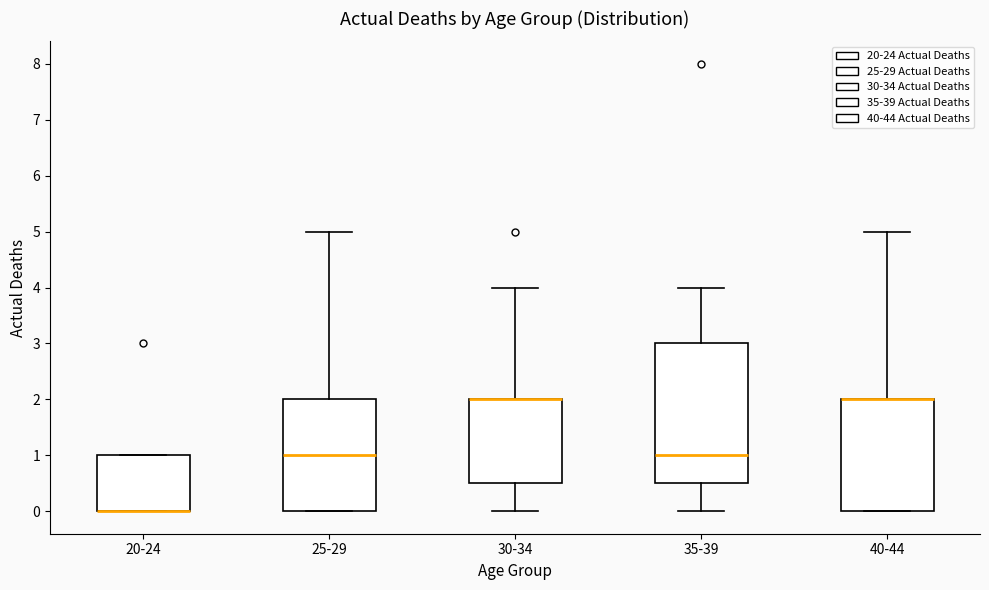

Reading left to right, transcribe this box plot: for each box, give where its median line is, the range the box spans, and where its two whiskers end, as read against the y-axis. The values are not printed on the chart, so give them approximately, as read against the axis.

20-24: median 0.0 (drawn on the box's lower edge), box 0.0 to 1.0, whiskers 0.0 to 1.0
25-29: median 1.0, box 0.0 to 2.0, whiskers 0.0 to 5.0
30-34: median 2.0 (drawn on the box's upper edge), box 0.5 to 2.0, whiskers 0.0 to 4.0
35-39: median 1.0, box 0.5 to 3.0, whiskers 0.0 to 4.0
40-44: median 2.0 (drawn on the box's upper edge), box 0.0 to 2.0, whiskers 0.0 to 5.0